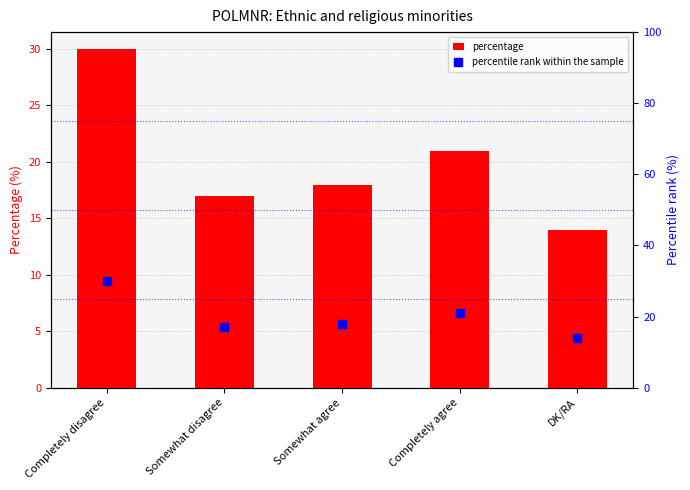

What are all the series names shown in the legend?

percentage, percentile rank within the sample